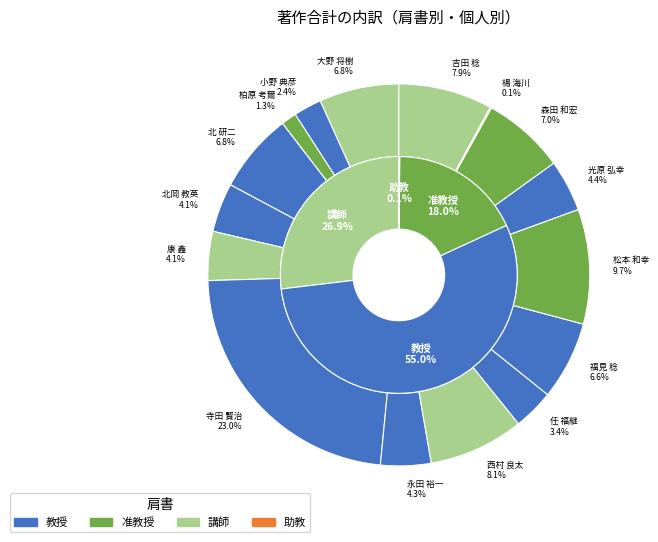

Combined, do 康 鑫 and 松本 和幸 account for over 50%?

No